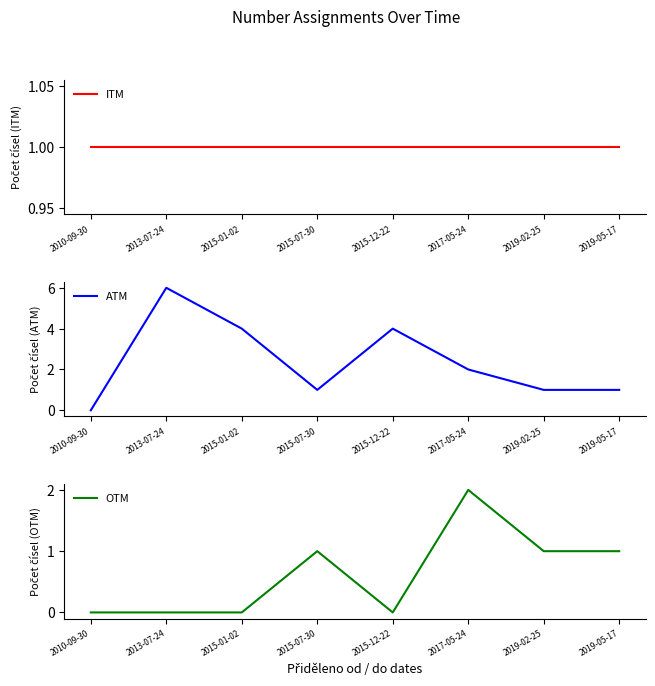

Is it true that ITM equals 1 at 2010-09-30?

True